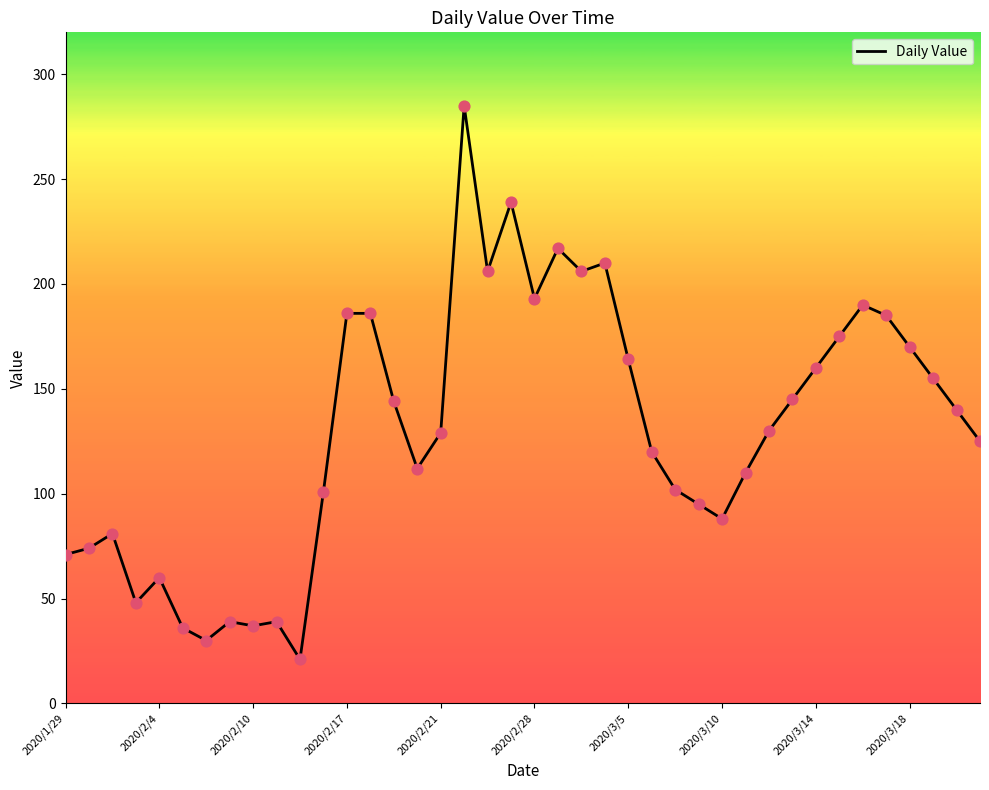

What is the smallest value displayed?

21